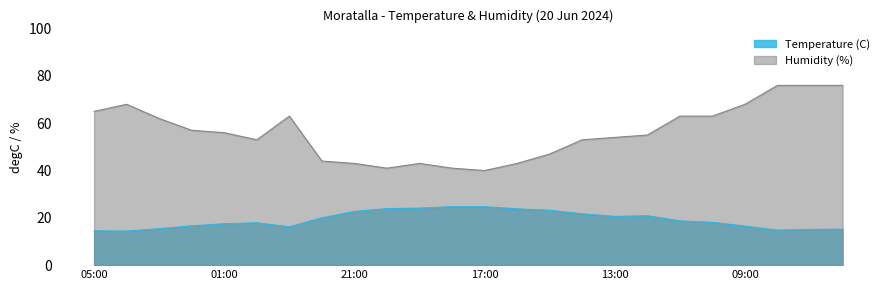

What is the value of the Temperature (C) point at the 12th from the left?

24.7